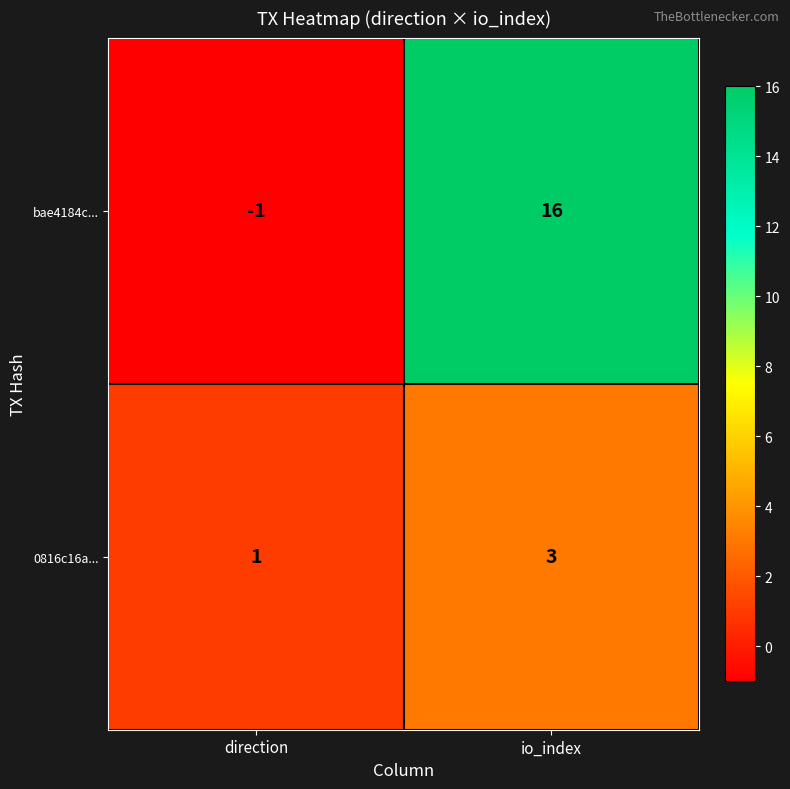

What value does the 0816c16a... series have at io_index?

3